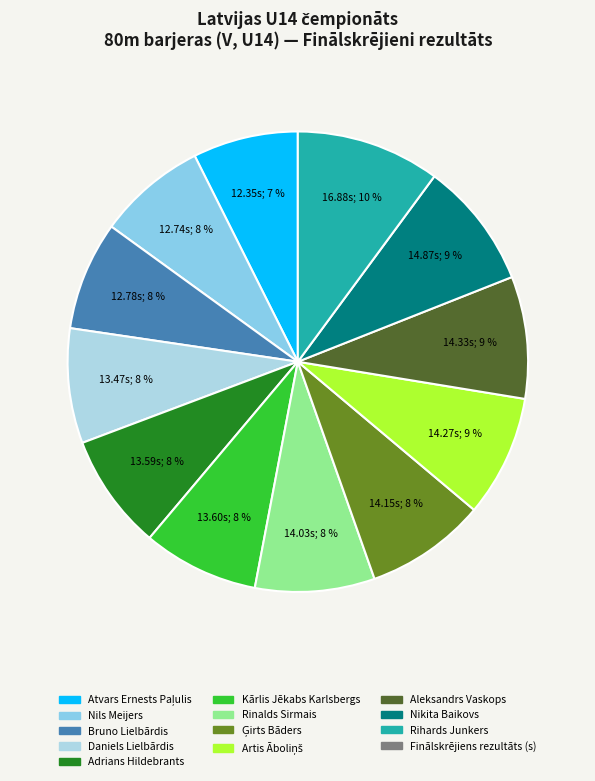

Count the number of slices in the pie.

12